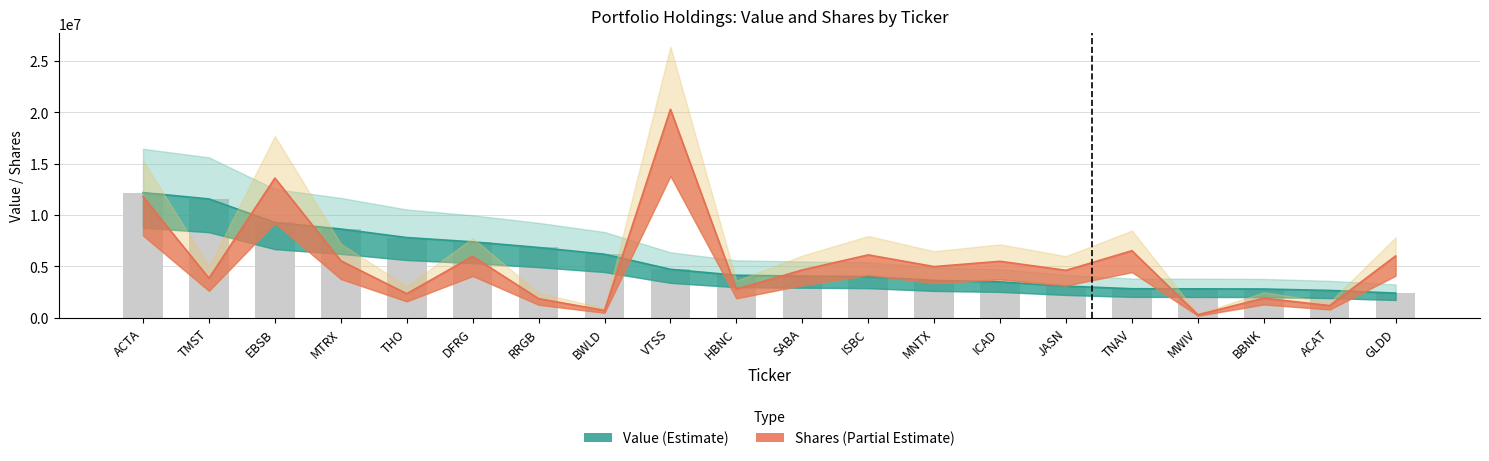

At which category does the chart reach its peak across all series?

VTSS